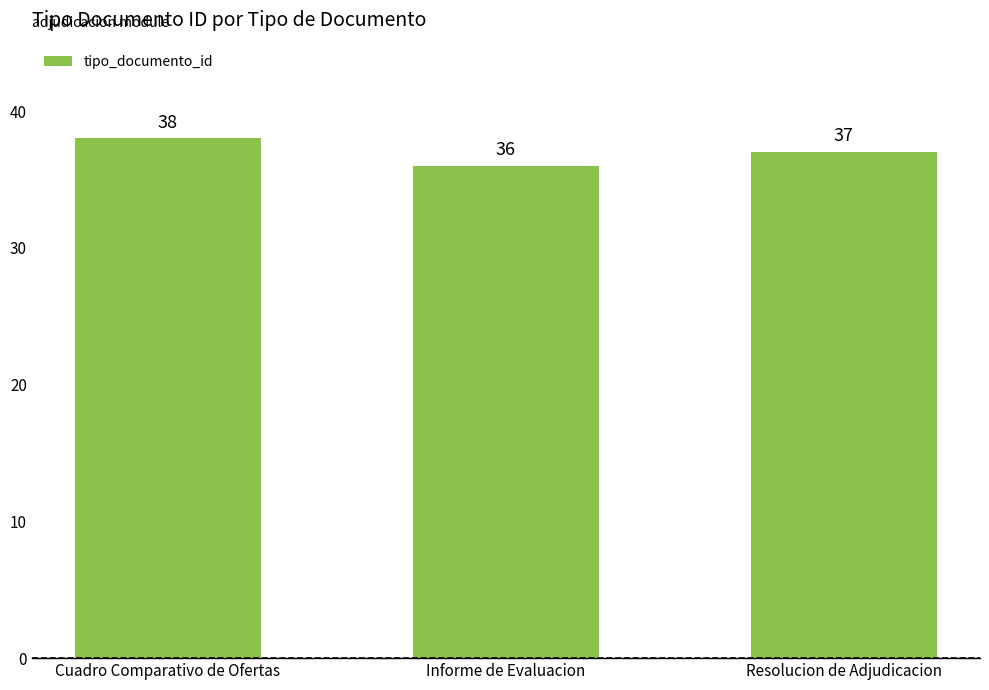

How many values are between 36 and 38?

3